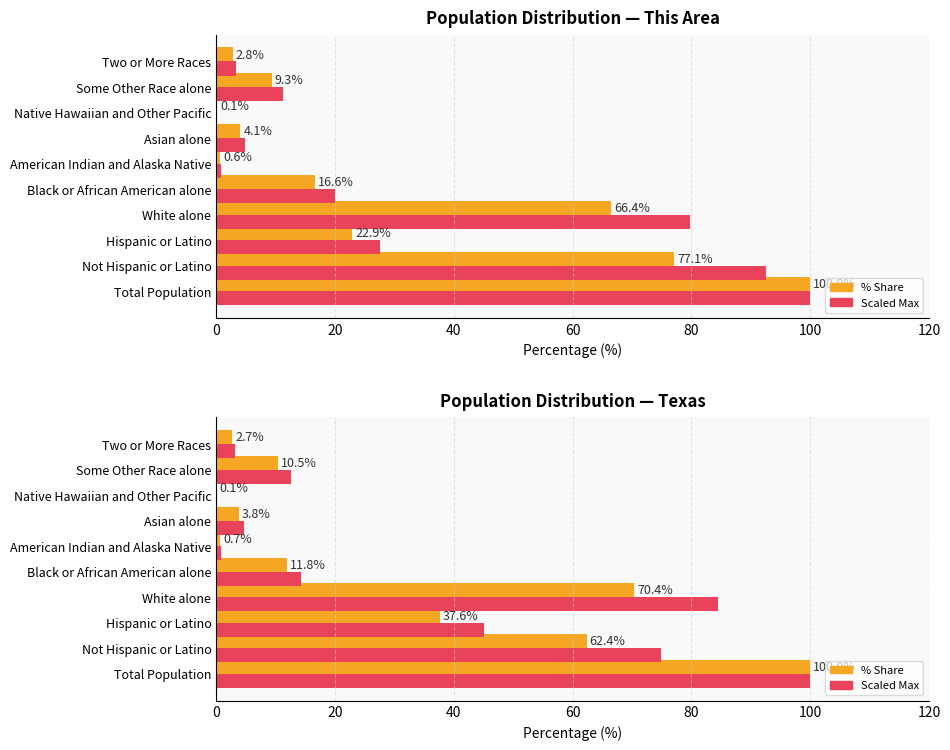

What is the maximum value for Scaled Reference?

100.0